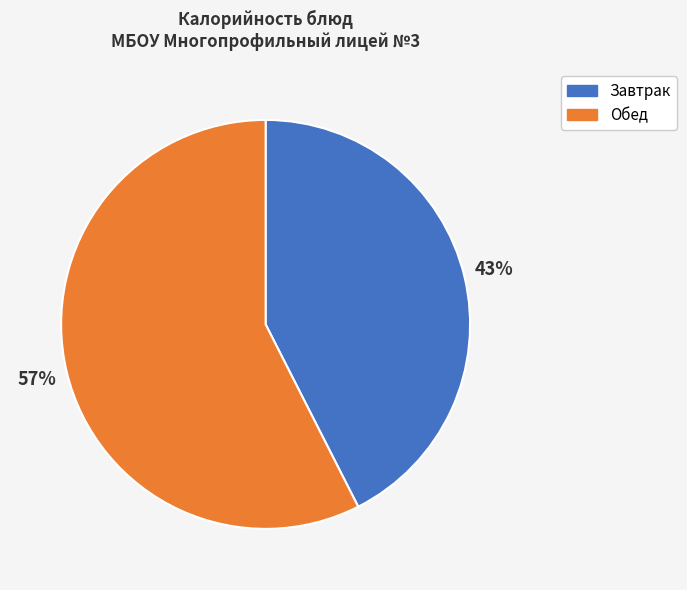

Is there a majority slice in this chart?

Yes